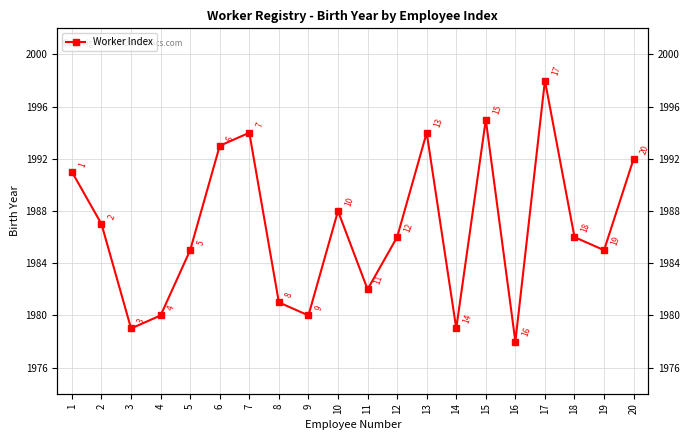

Reading right to left, list all the values displayed in this chart.

20=1992	19=1985	18=1986	17=1998	16=1978	15=1995	14=1979	13=1994	12=1986	11=1982	10=1988	9=1980	8=1981	7=1994	6=1993	5=1985	4=1980	3=1979	2=1987	1=1991